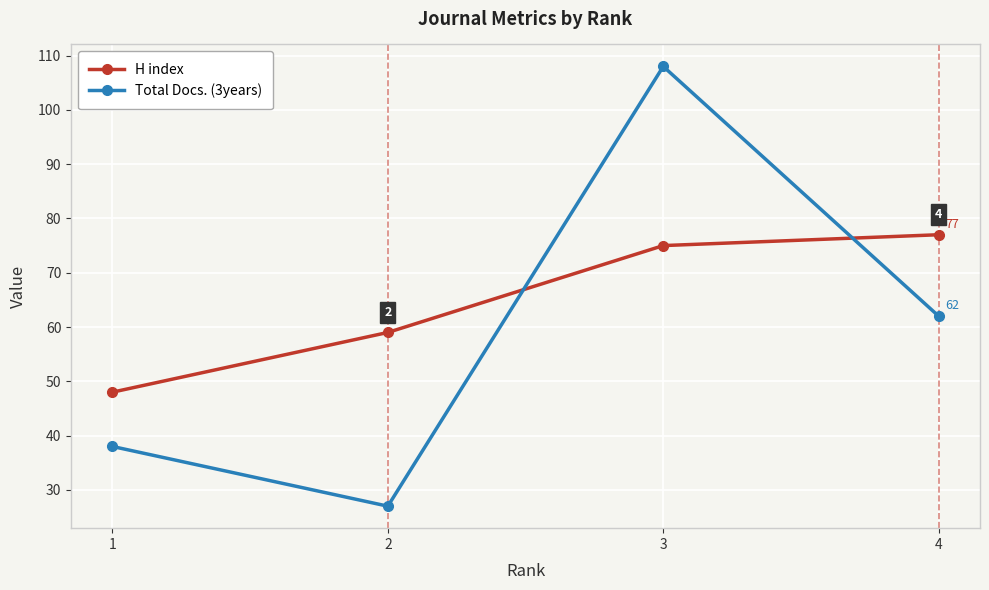

What are all the series names shown in the legend?

H index, Total Docs. (3years)